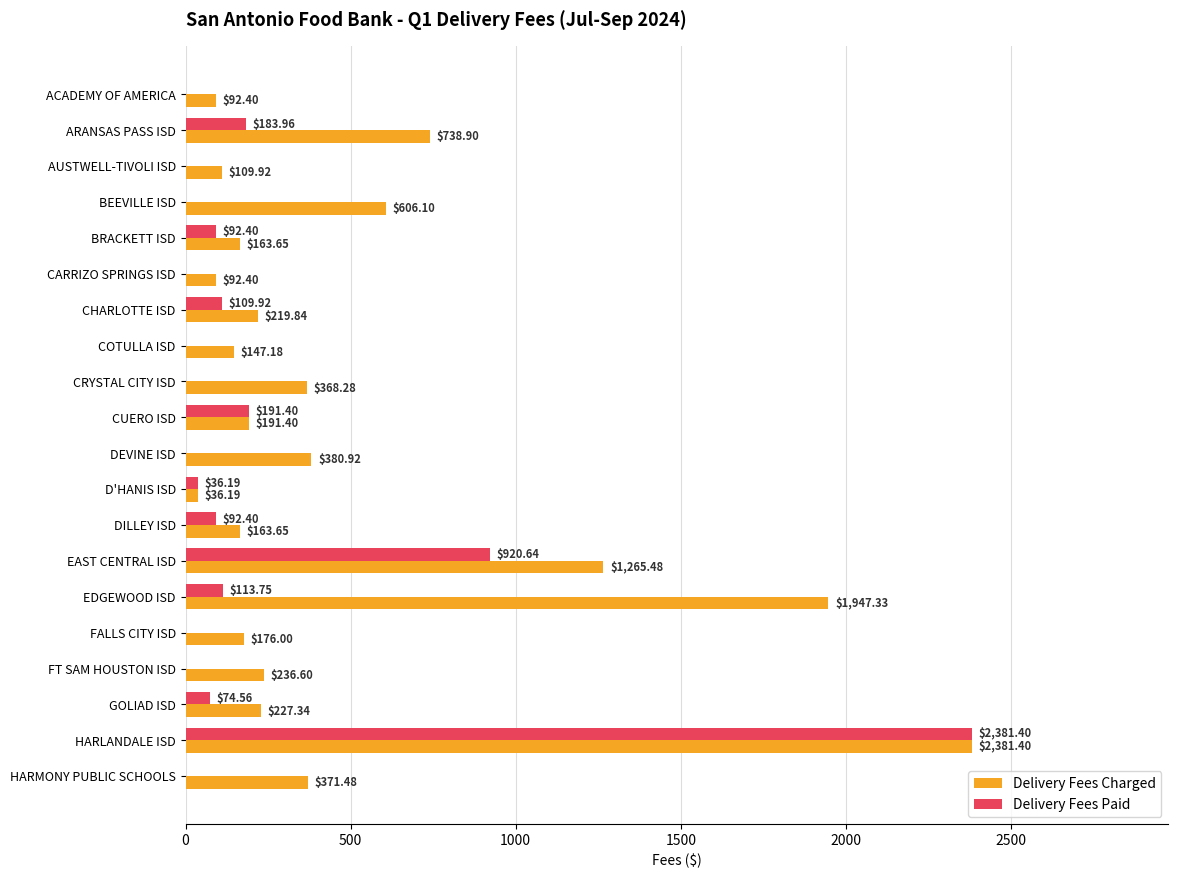

Between BRACKETT ISD and FT SAM HOUSTON ISD, which series saw the biggest shift?

Delivery Fees Paid